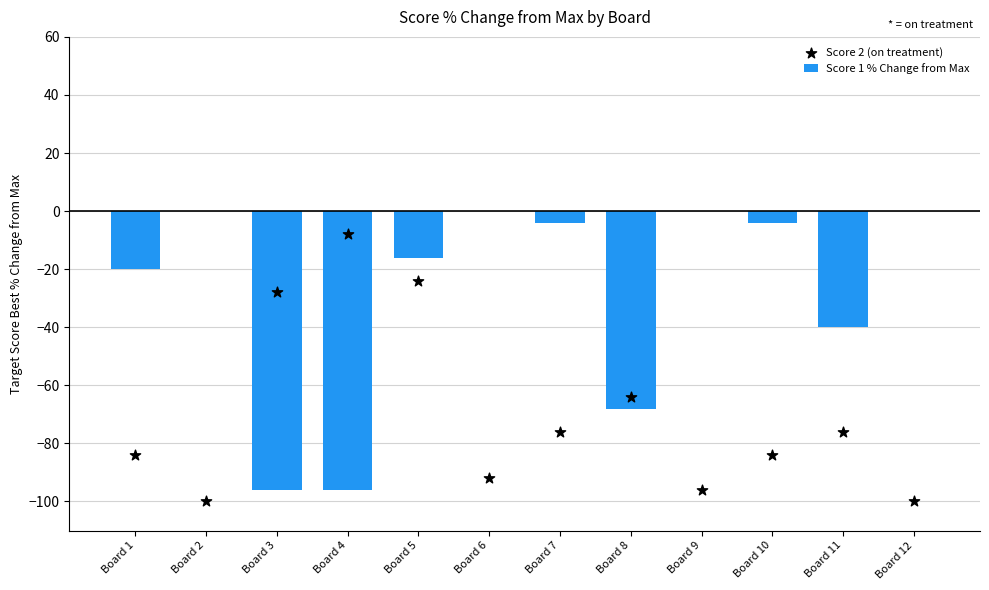

Which series contains the highest Y value?

Score 1 % Change from Max